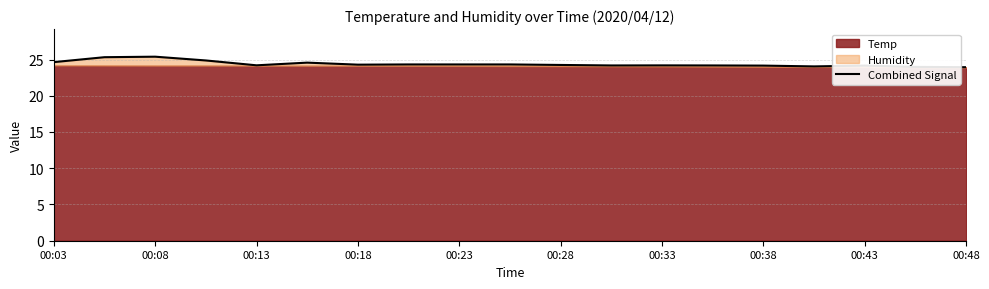

Approximately how many times larger is the value at 00:38 compared to 00:03?

1.0